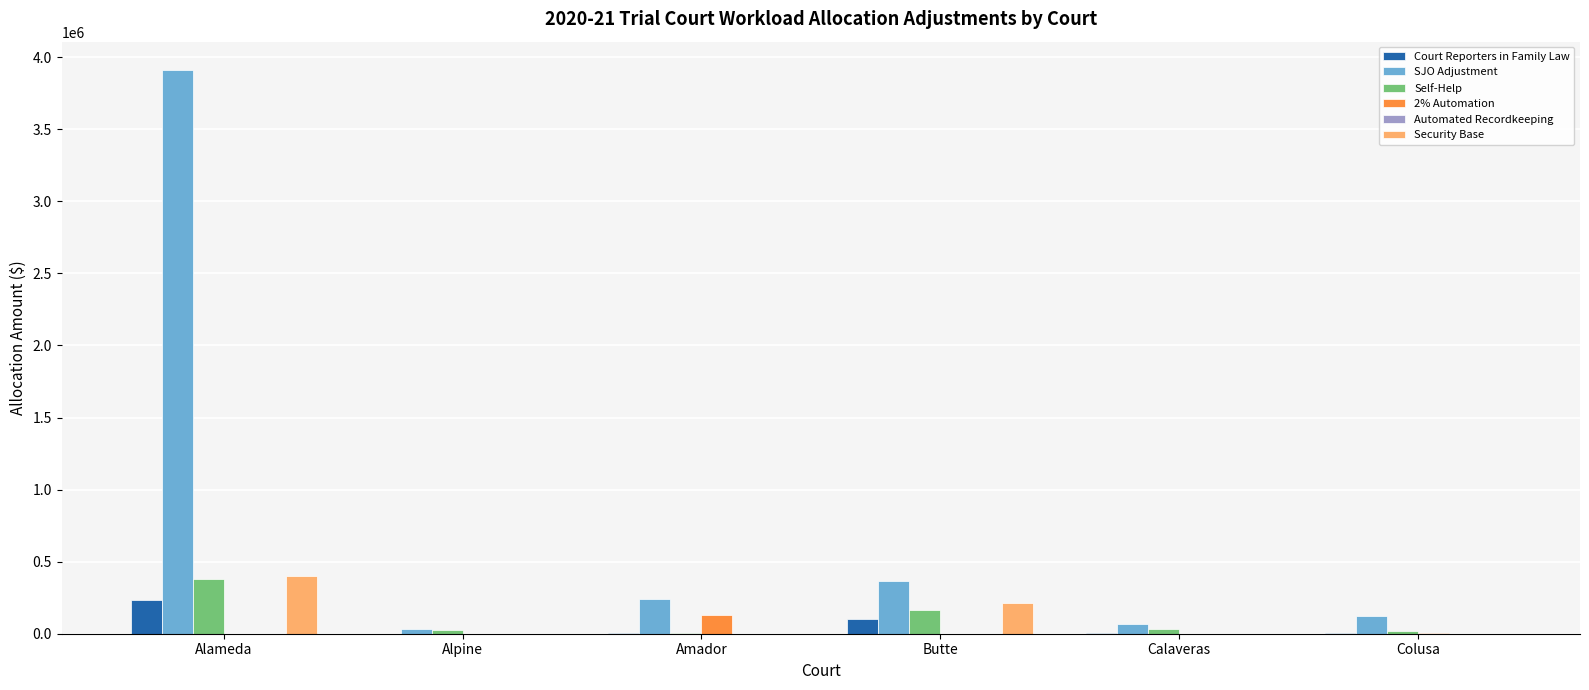

Between Alameda and Amador, which series saw the biggest shift?

SJO Adjustment